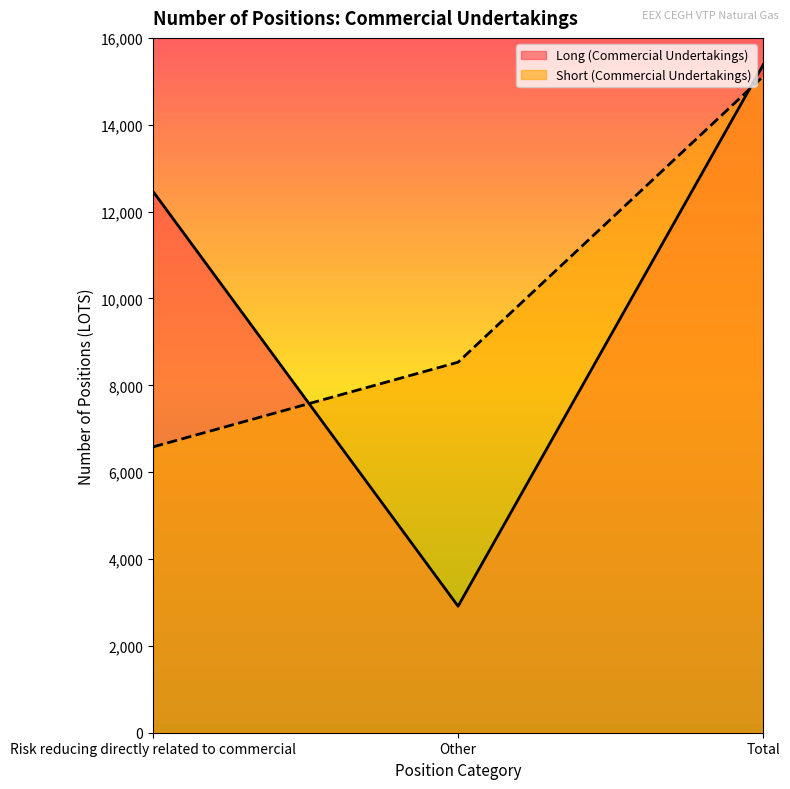

The value of Short (Commercial Undertakings) at Risk reducing directly related to commercial is 2728. True or false?

False